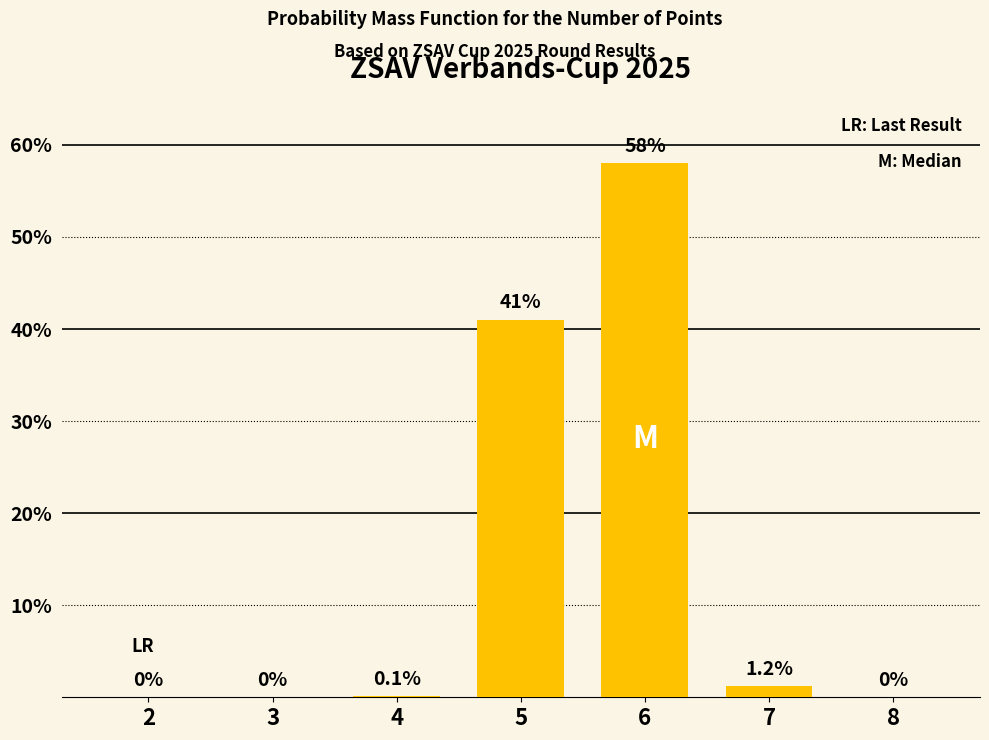

Reading right to left, what are all the values shown in this chart?

8=0.0	7=1.2	6=58.0	5=41.0	4=0.1	3=0.0	2=0.0